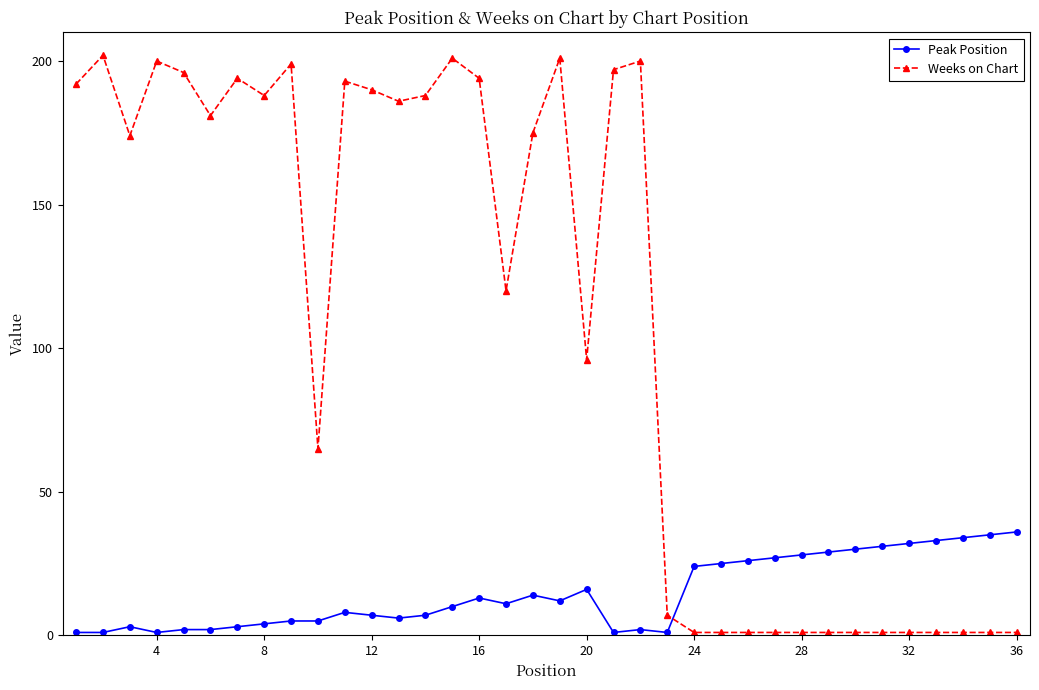

What is the sum of all Weeks on Chart values?

3952